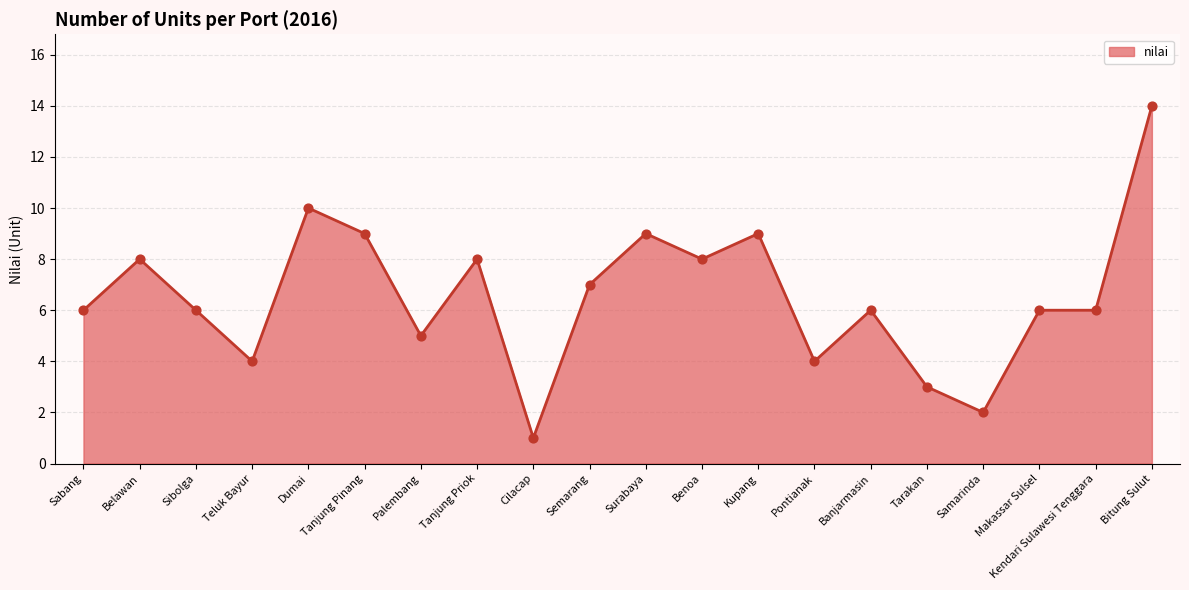

What is the ratio of the value at Samarinda to the value at Dumai?

0.2